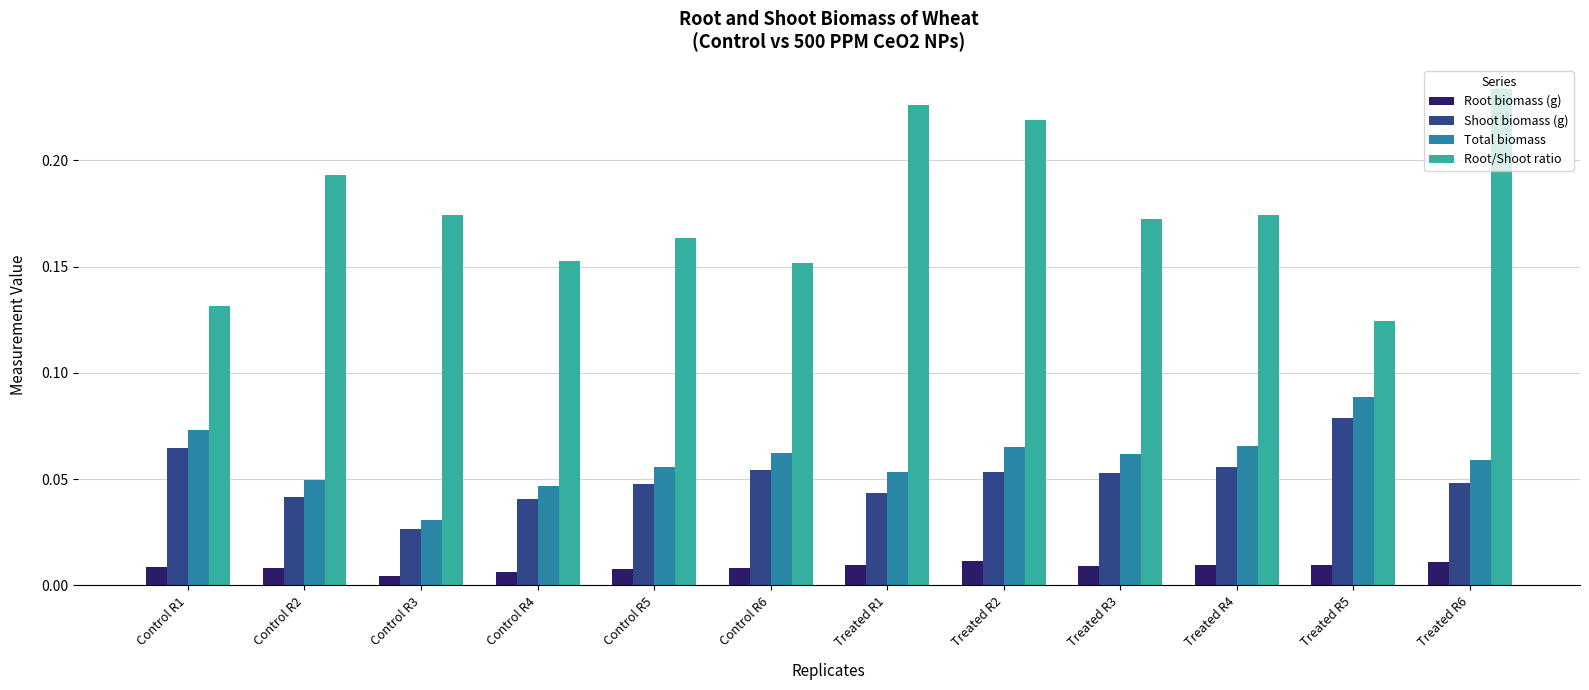

How many Shoot biomass (g) values are between 0 and 1?

12